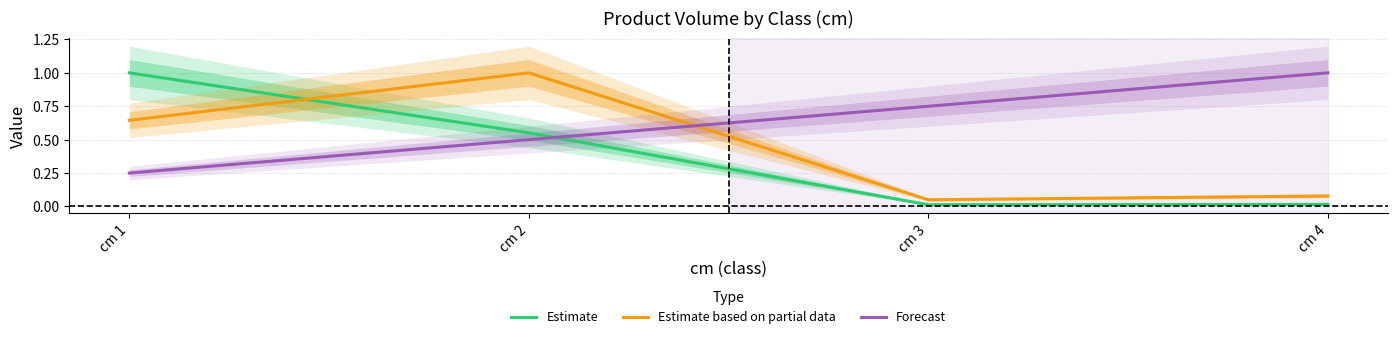

Which category has the highest value in the Estimate series?

cm 1